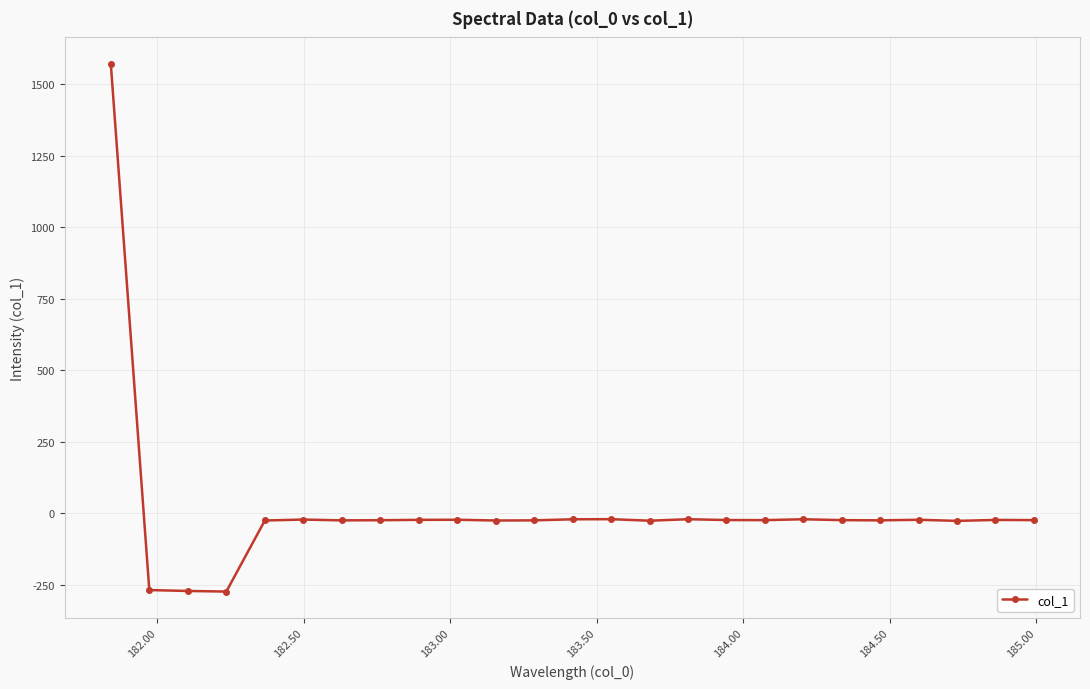

How many lines are shown in the chart?

1